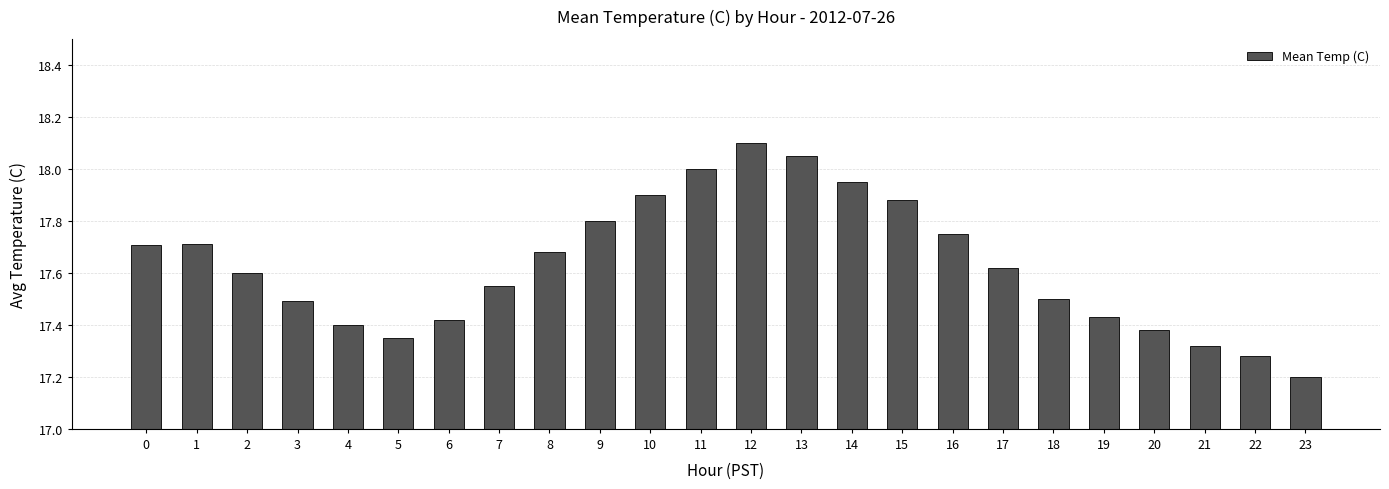

What is the difference between the values at 22 and 16?

0.5